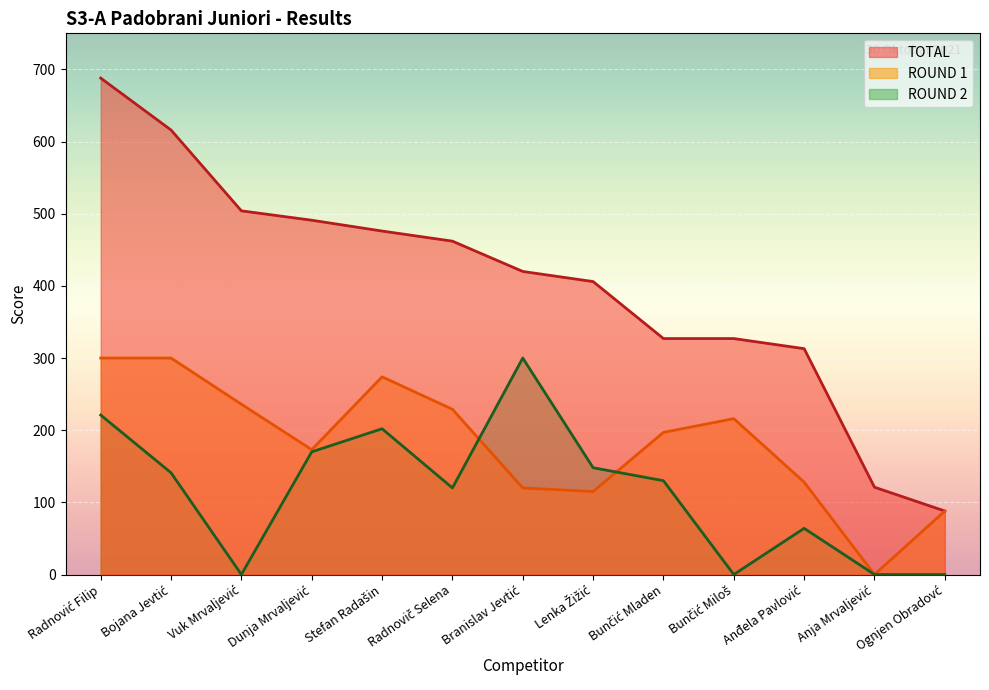

Reading left to right, list all the values displayed in this chart.

TOTAL: 688	616	504	491	476	462	420	406	327	327	313	121	88
ROUND 1: 300	300	236	173	274	229	120	115	197	216	128	0	88
ROUND 2: 221	141	0	170	202	120	300	148	130	0	64	0	0